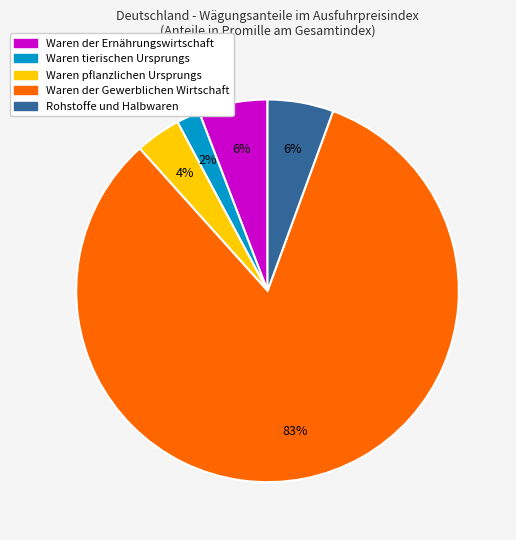

Which slice is the largest?

Waren der Gewerblichen Wirtschaft